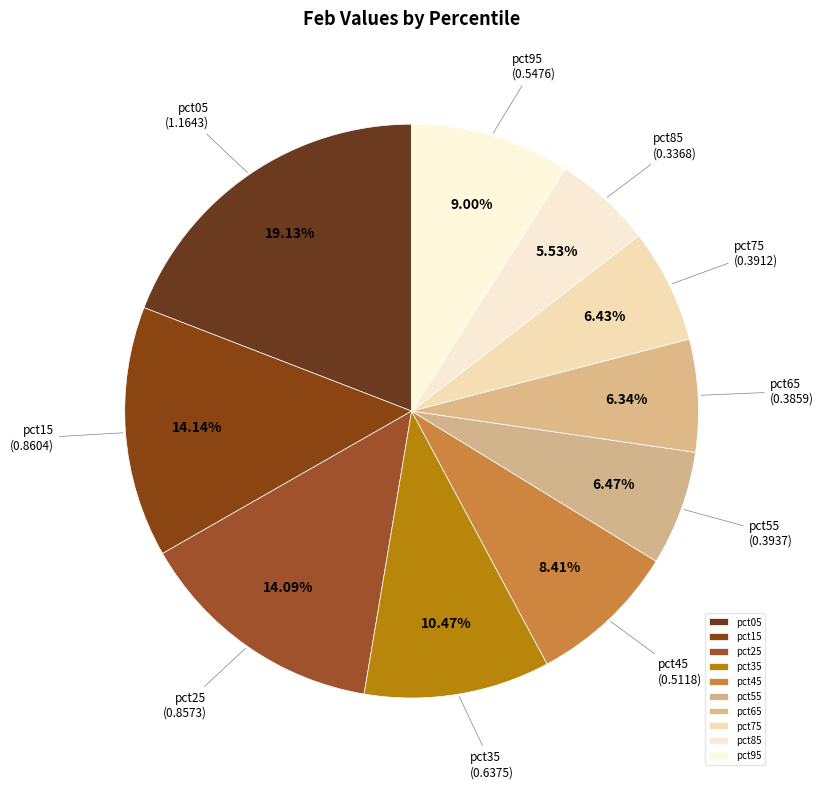

To the nearest percent, what is the difference between the largest and smallest slice percentages?

14%